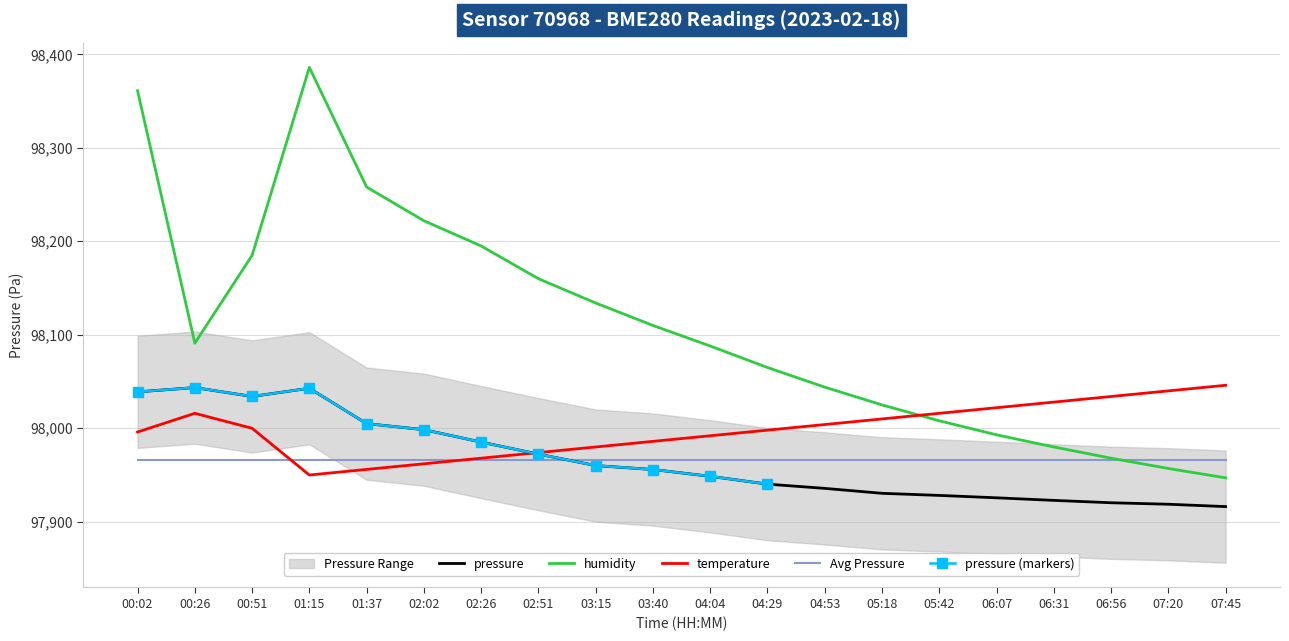

Rank the series at 06:07 from lowest to highest value.

pressure, humidity, temperature